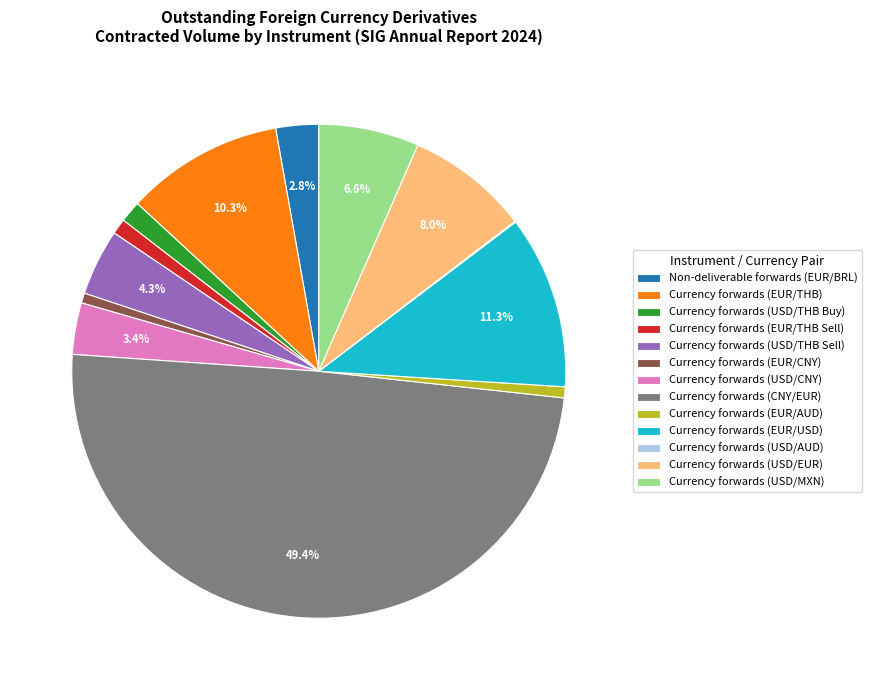

To the nearest percent, what is the combined percentage of Currency forwards (EUR/USD) and Currency forwards (EUR/AUD)?

12%